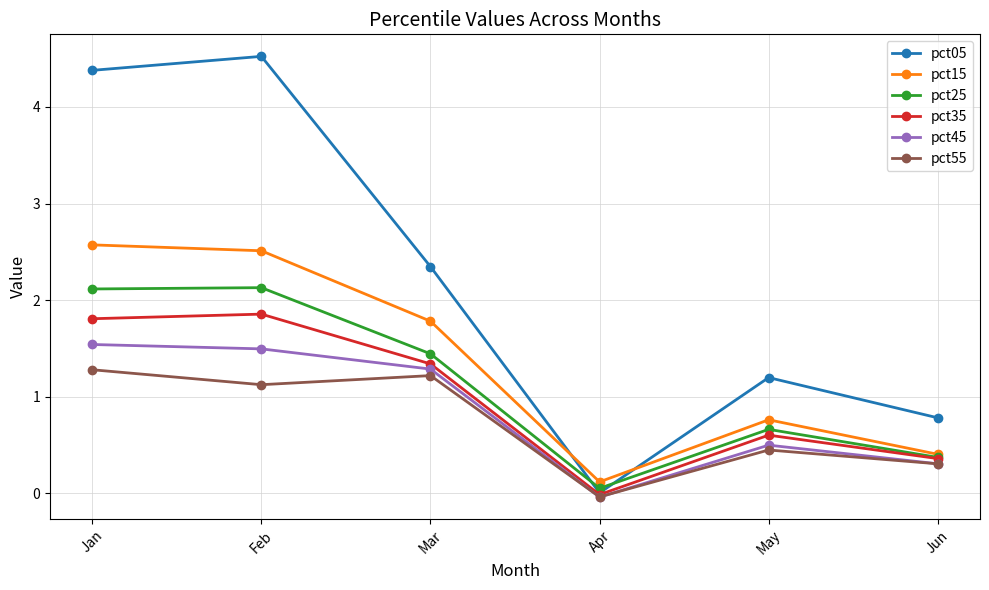

What is the difference between the highest and lowest values at Feb?

3.4